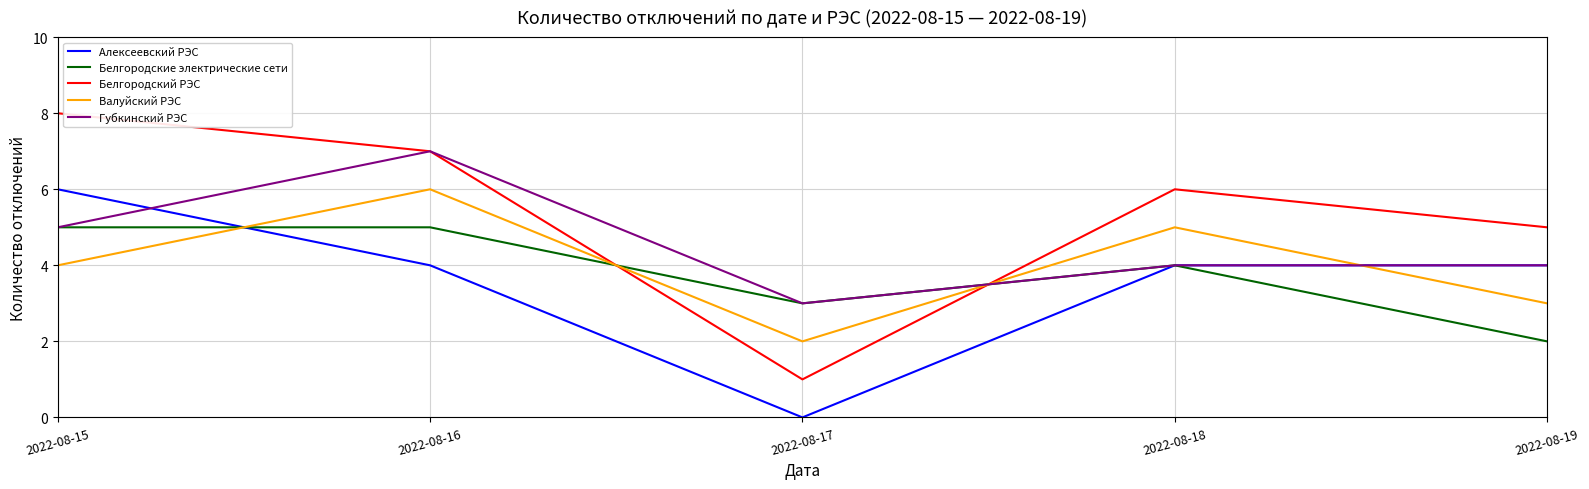

How many values in the Белгородский РЭС series are below 6?

2